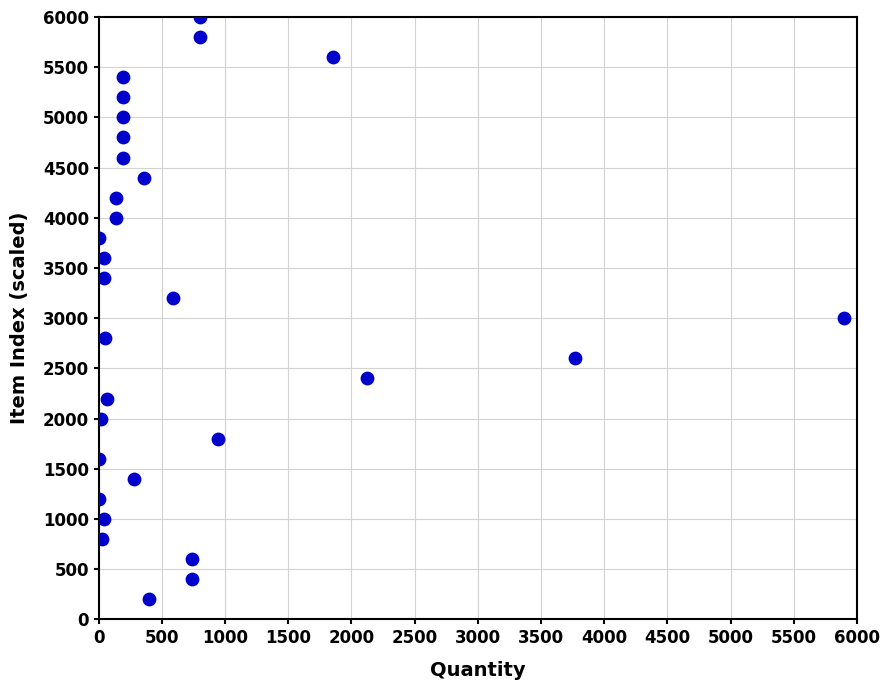

What is the range of Y values (max minus min)?

5800